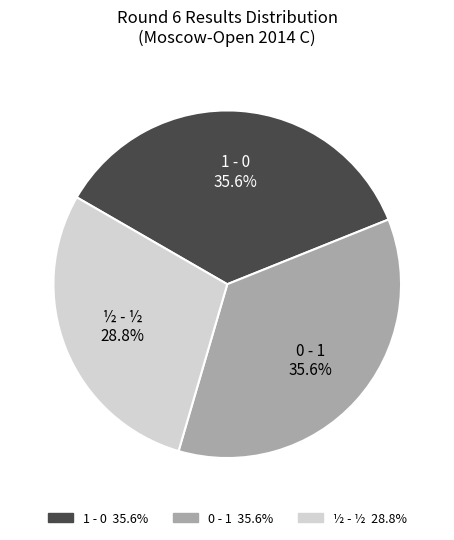

To the nearest percent, what is the average slice percentage?

33%